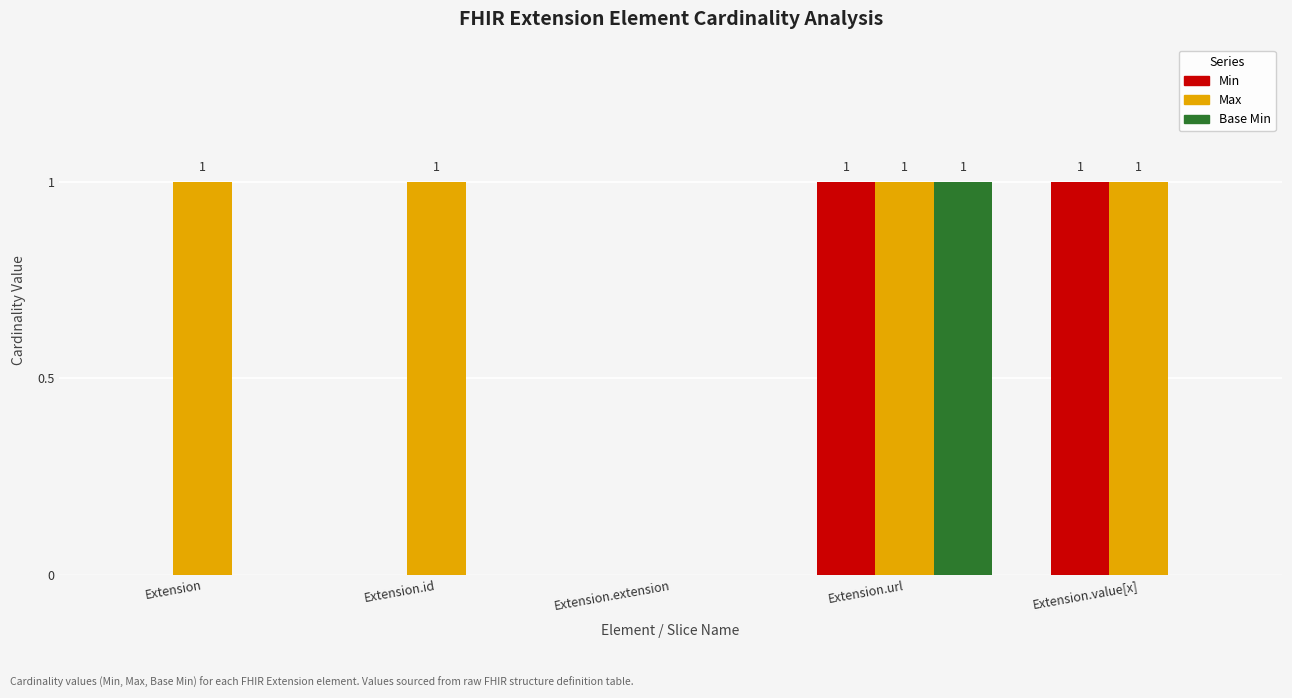

What is the spread (max minus min) of values at Extension?

1